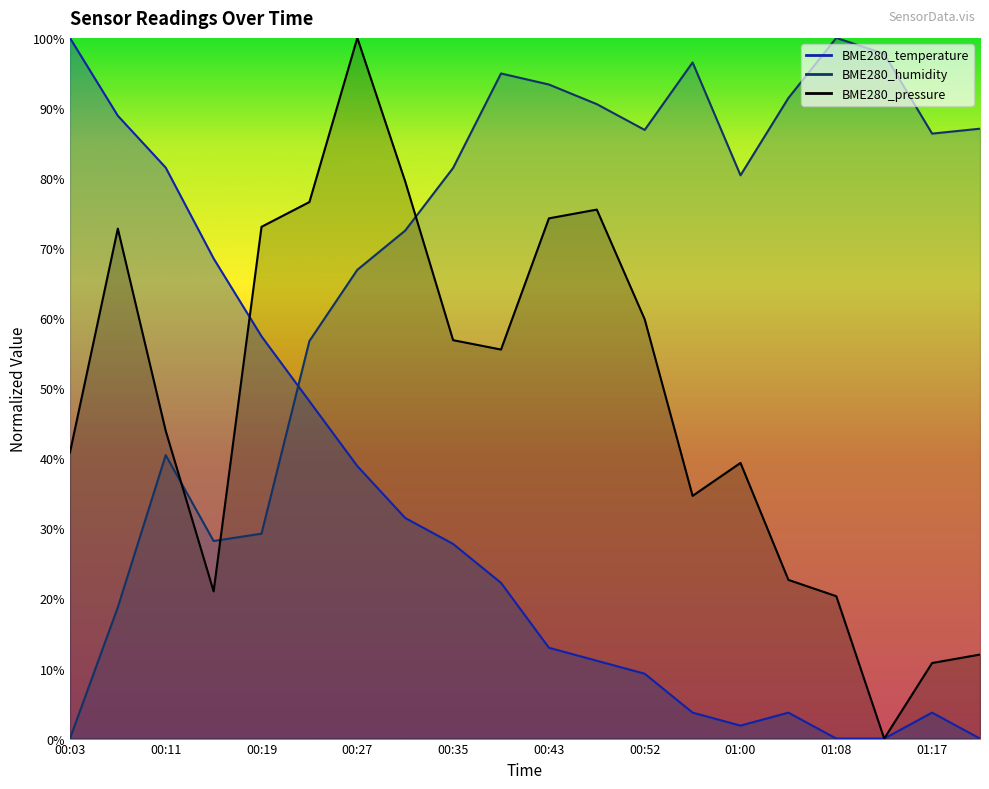

What is the sum of the BME280_humidity values at 00:35 and 01:08?

181.4